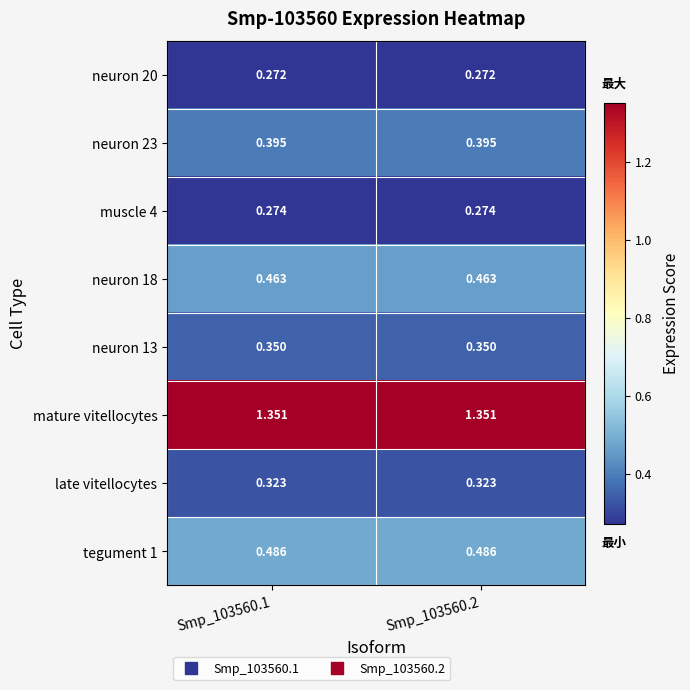

Which series has the largest total across all categories?

mature vitellocytes